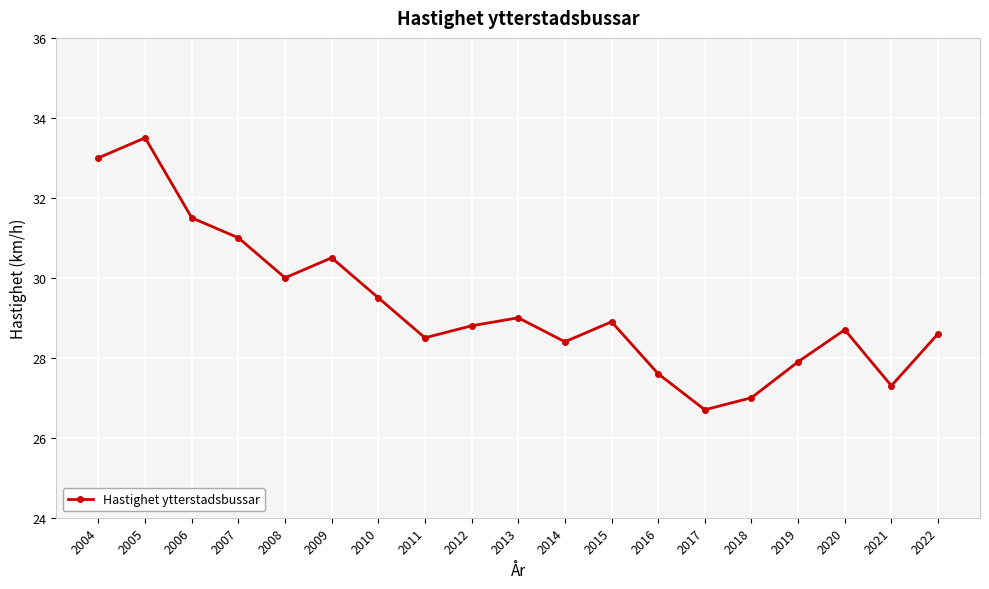

What is the ratio of the value at 2005 to the value at 2006?

1.1